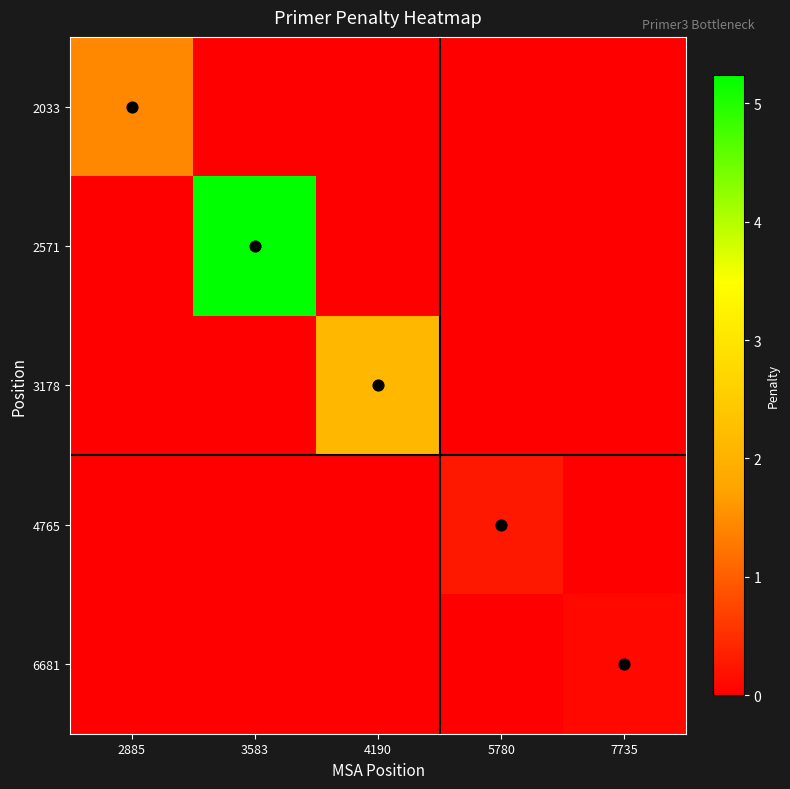

Which has a higher value, 4190 or 2885?

2885